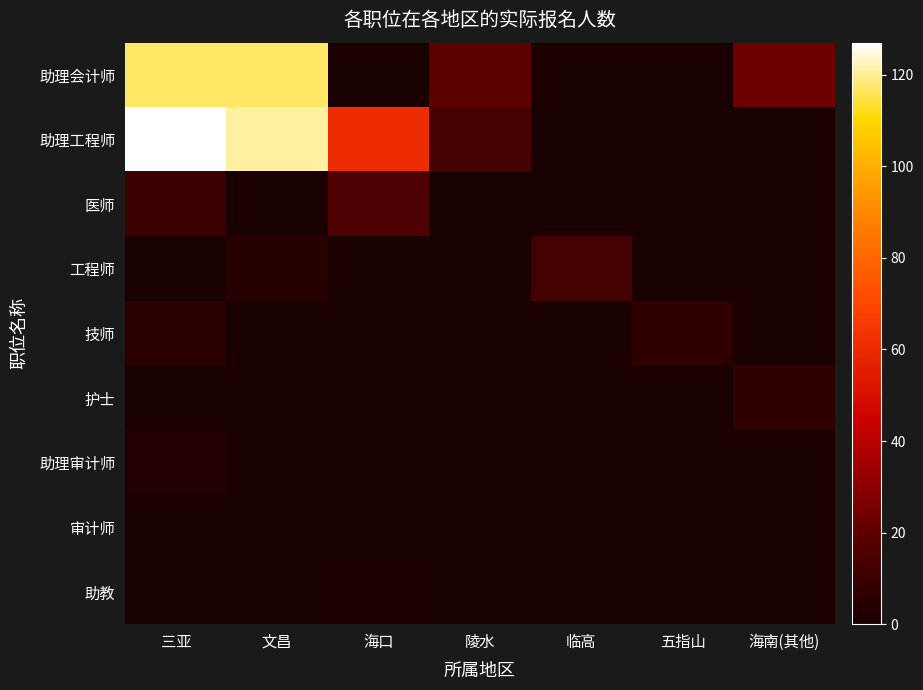

Between 文昌 and 海南(其他), which series saw the biggest shift?

助理工程师